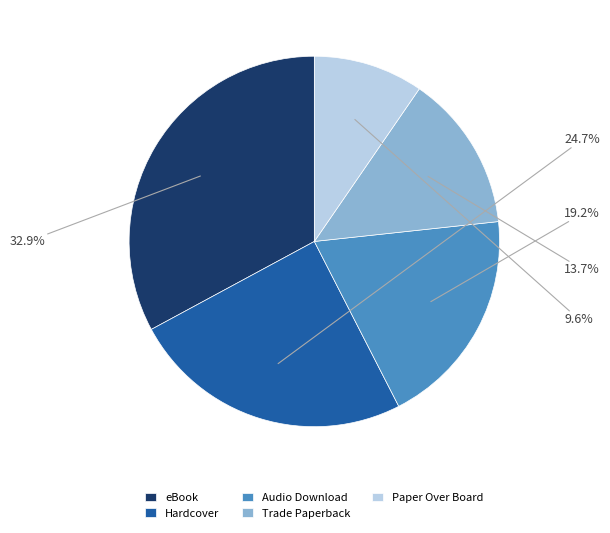

Does Audio Download account for over 50% of the chart?

No